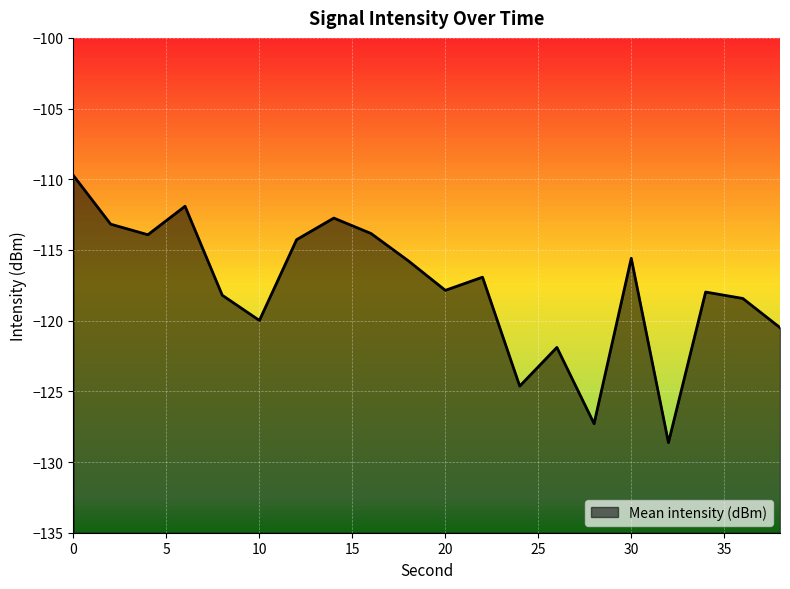

How many points are lower than both their immediate neighbors (excluding endpoints)?

6